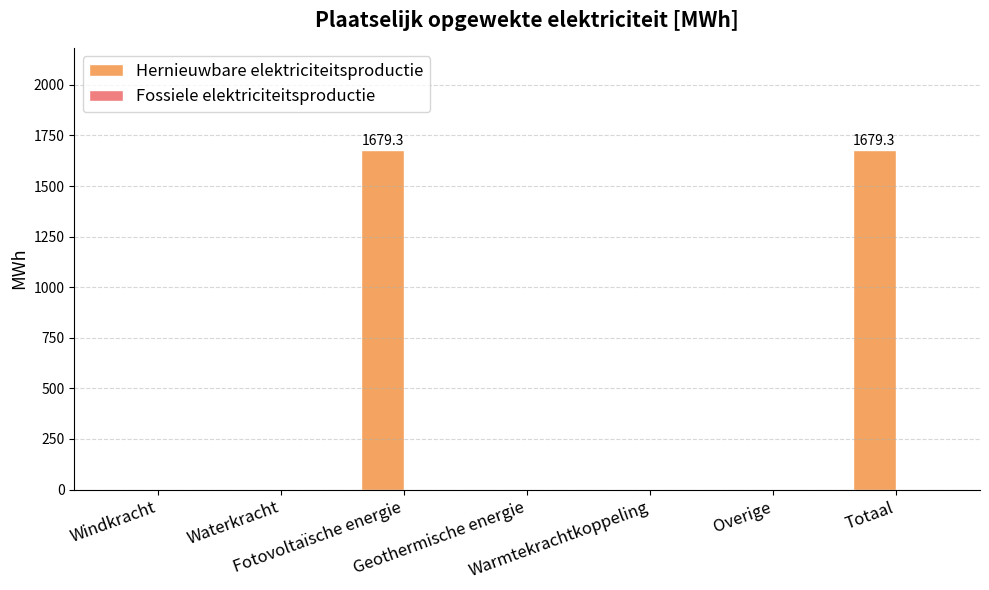

What is the sum of all values?

3358.6